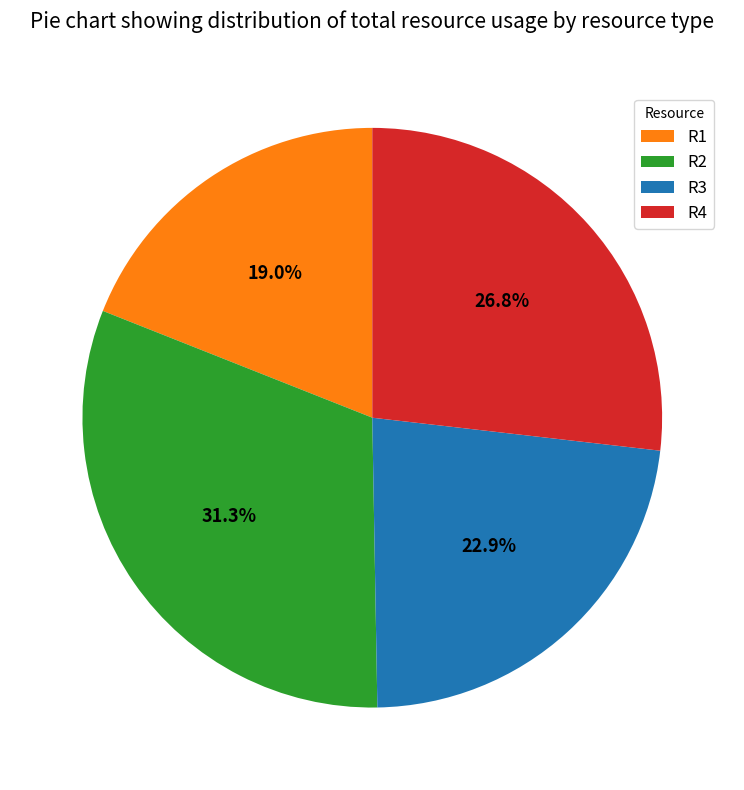

What percentage do R1 and R2 together represent?

50.3%